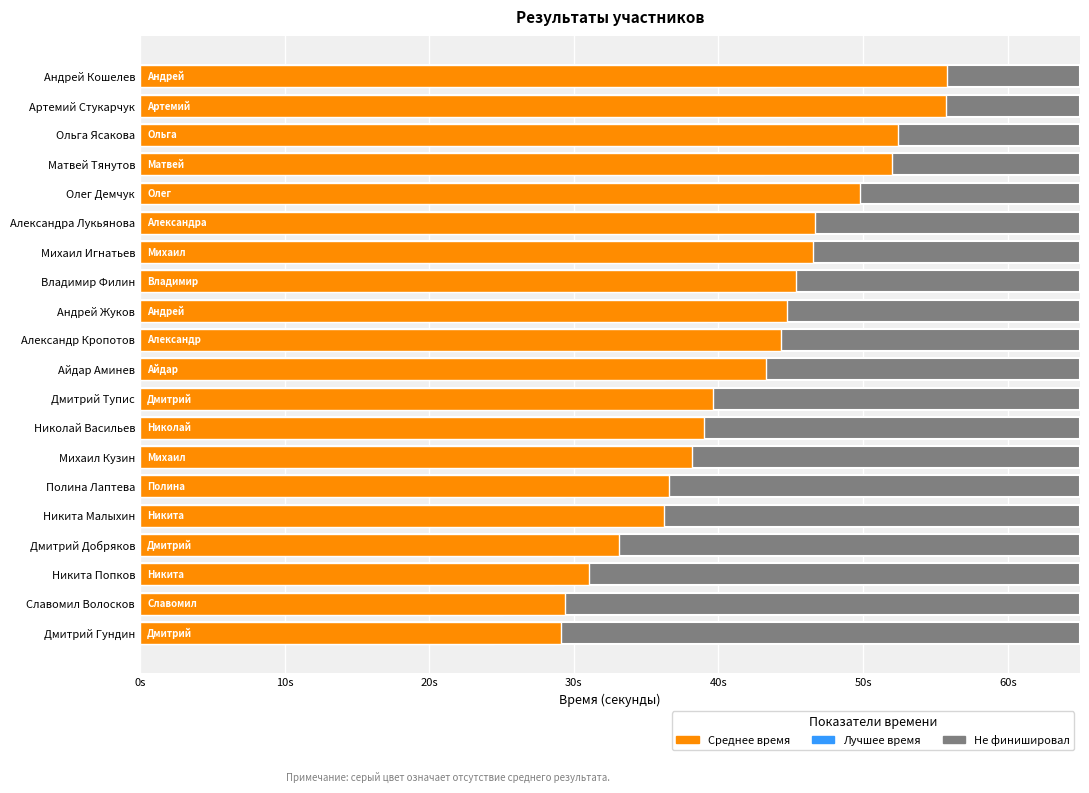

Reading right to left, transcribe all the data shown in this chart.

Среднее: Андрей Кошелев=55.8	Артемий Стукарчук=55.7	Ольга Ясакова=52.4	Матвей Тянутов=52.0	Олег Демчук=49.8	Александра Лукьянова=46.7	Михаил Игнатьев=46.5	Владимир Филин=45.4	Андрей Жуков=44.7	Александр Кропотов=44.3	Айдар Аминев=43.3	Дмитрий Тупис=39.6	Николай Васильев=39.0	Михаил Кузин=38.2	Полина Лаптева=36.6	Никита Малыхин=36.2	Дмитрий Добряков=33.1	Никита Попков=31.1	Славомил Волосков=29.4	Дмитрий Гундин=29.1
Лучшее: Андрей Кошелев=44.0	Артемий Стукарчук=45.4	Ольга Ясакова=44.7	Матвей Тянутов=43.1	Олег Демчук=40.1	Александра Лукьянова=40.3	Михаил Игнатьев=37.1	Владимир Филин=42.7	Андрей Жуков=39.2	Александр Кропотов=36.7	Айдар Аминев=36.3	Дмитрий Тупис=34.6	Николай Васильев=34.4	Михаил Кузин=32.9	Полина Лаптева=29.4	Никита Малыхин=28.3	Дмитрий Добряков=28.5	Никита Попков=28.6	Славомил Волосков=25.1	Дмитрий Гундин=24.5